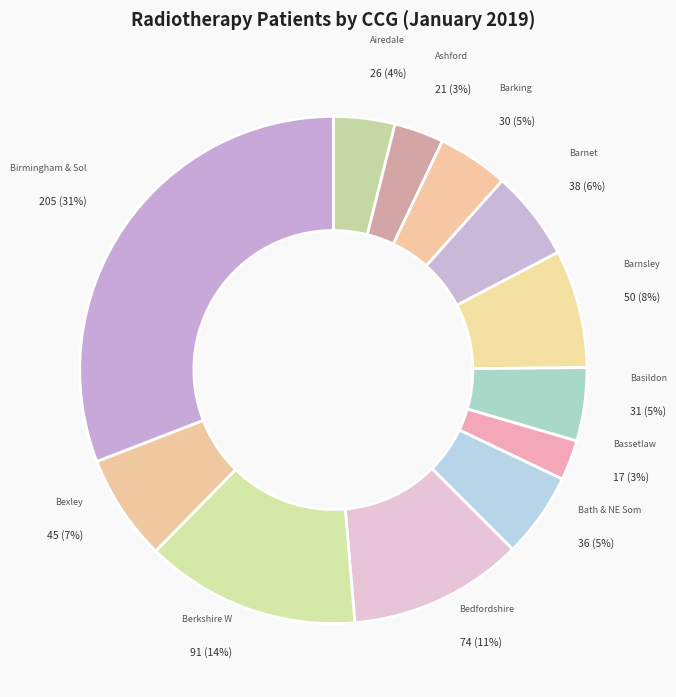

Is there any slice that represents more than half of the pie?

No